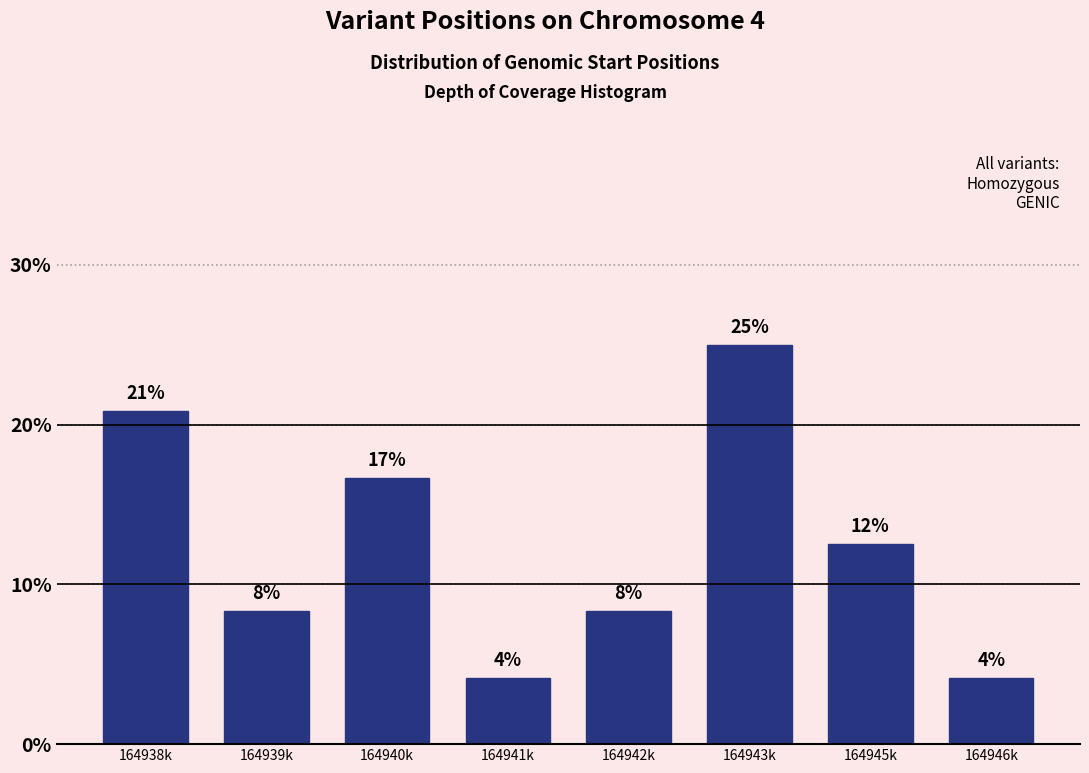

How many bars are there in total?

8